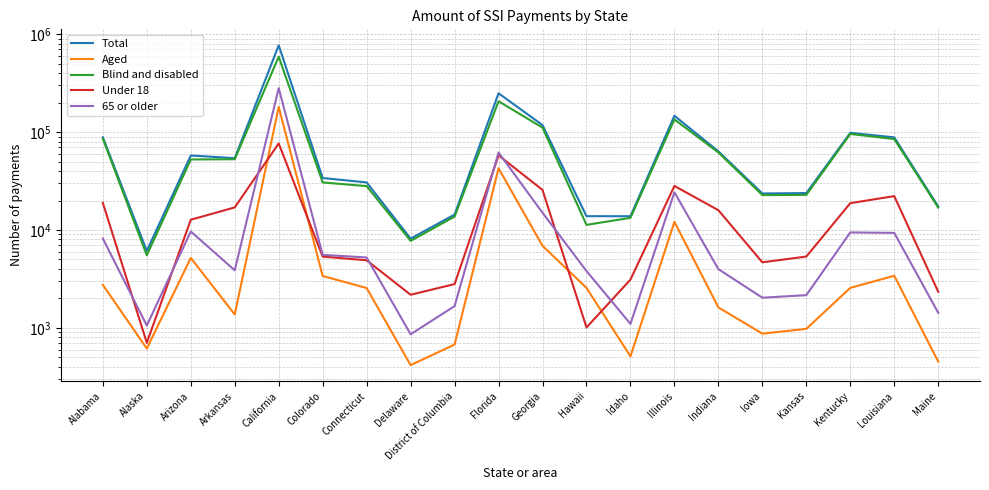

The 65 or older series shows 281412 at California. True or false?

True